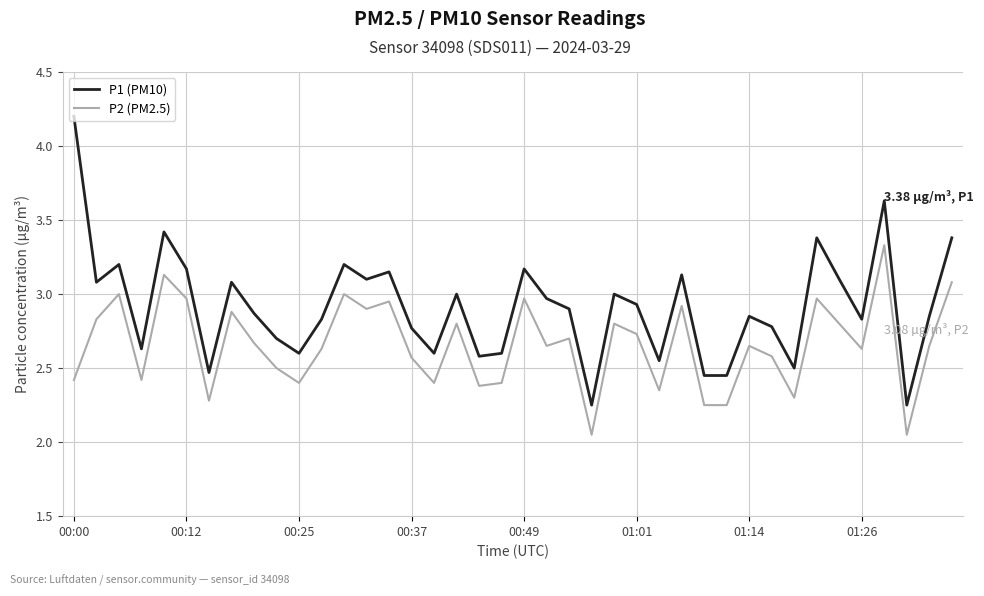

Which series has the largest range (max minus min)?

P1 (PM10)